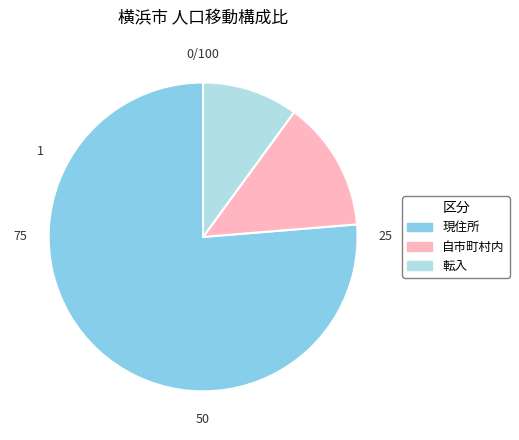

Is it true that 自市町村内 is 14% of the pie?

True